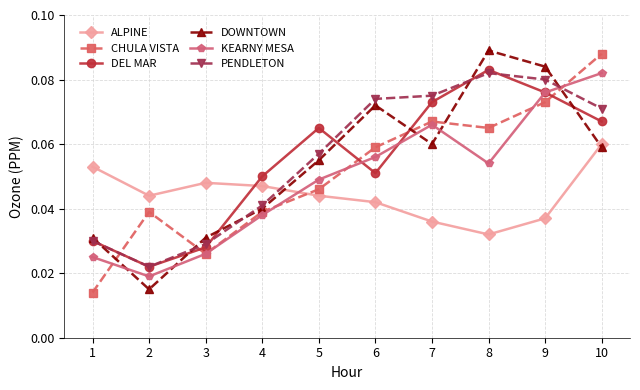

At how many categories does at least one series exceed 0?

10